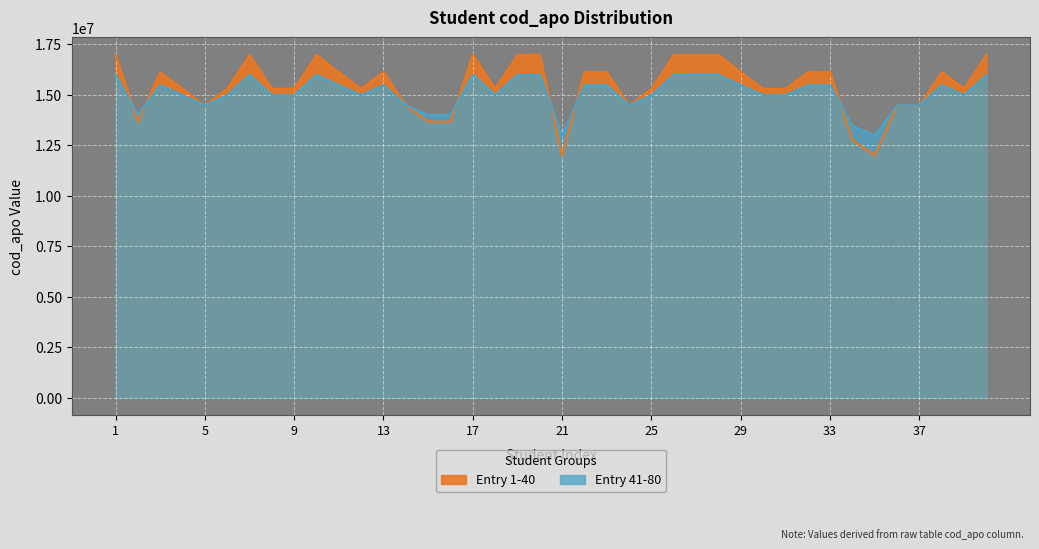

How many times do Entry 1-40 and Entry 41-80 cross each other?

12